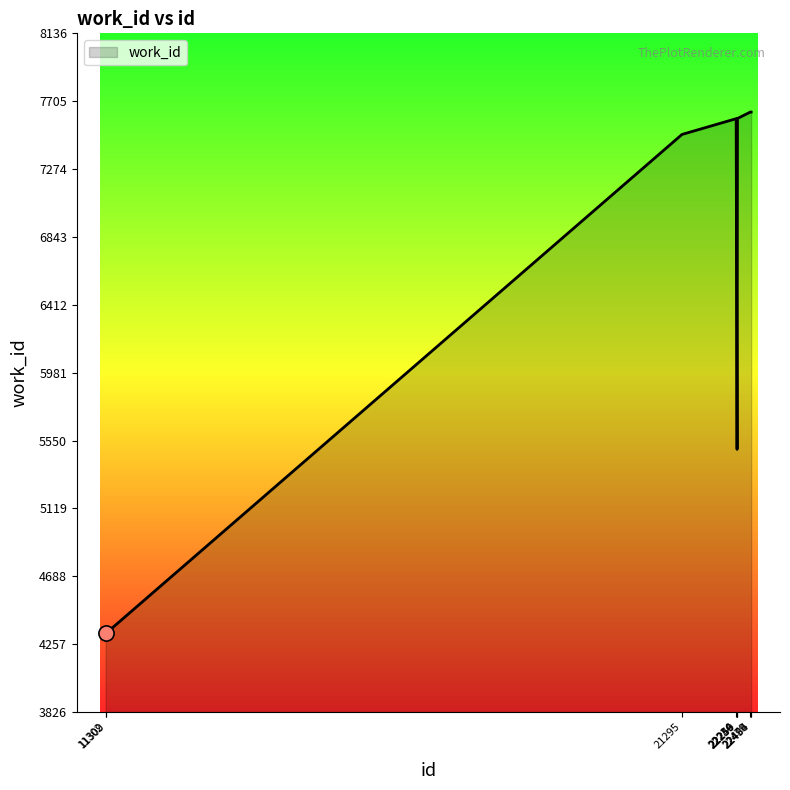

Between 11302 and 22256, which is larger?

22256